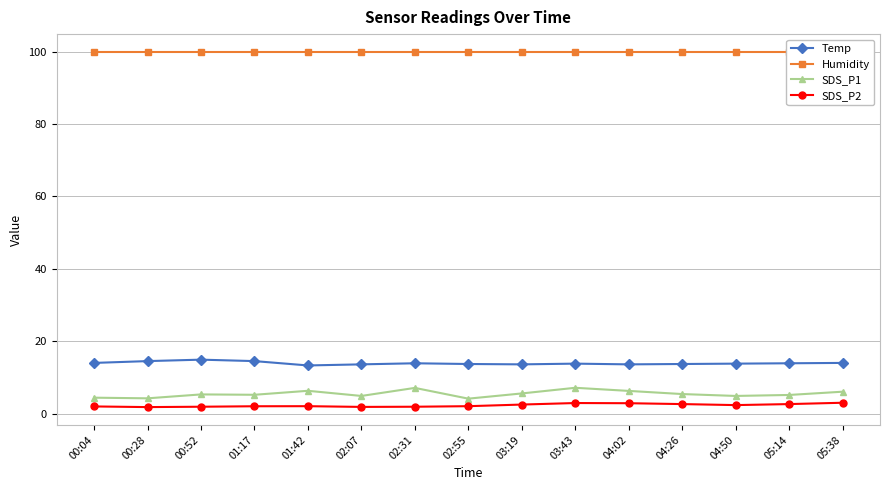

At 00:52, list the series in order from smallest to largest.

SDS_P2, SDS_P1, Temp, Humidity